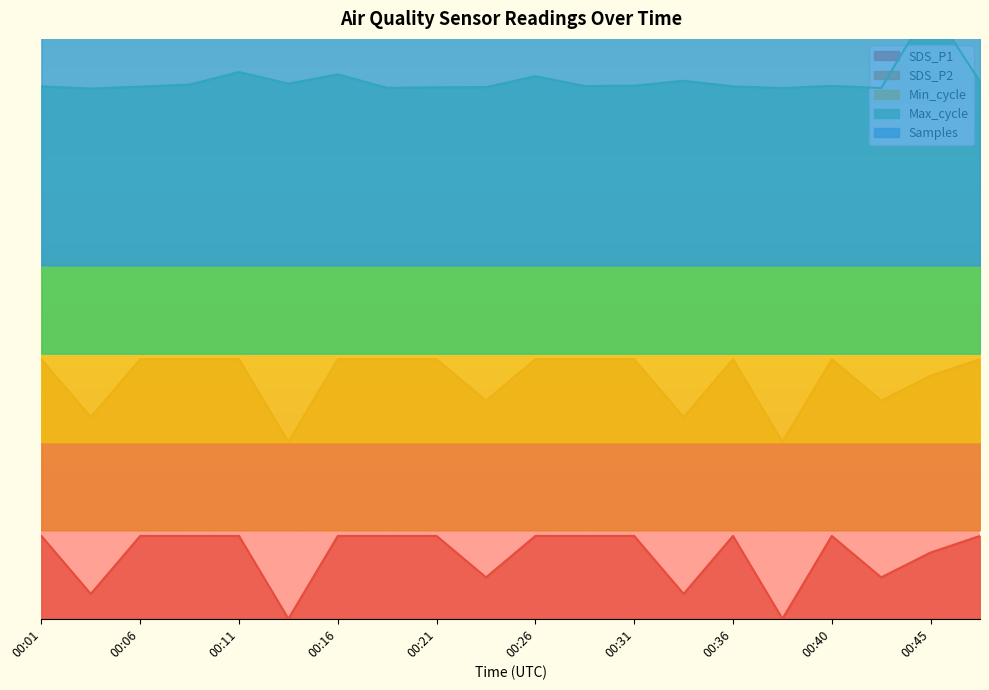

What is the difference between the second highest and minimum values in the Samples series?

0.1